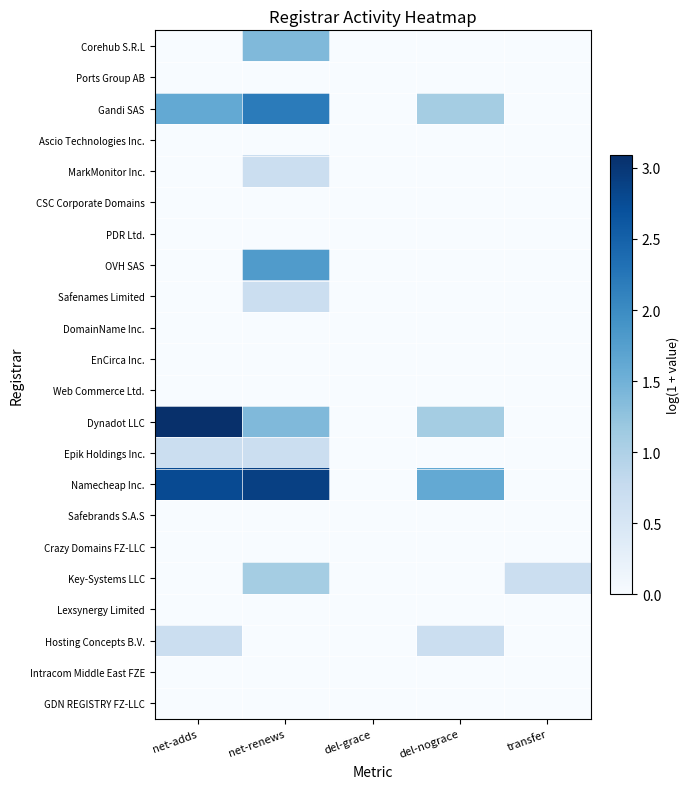

At how many categories does at least one series exceed 3?

1